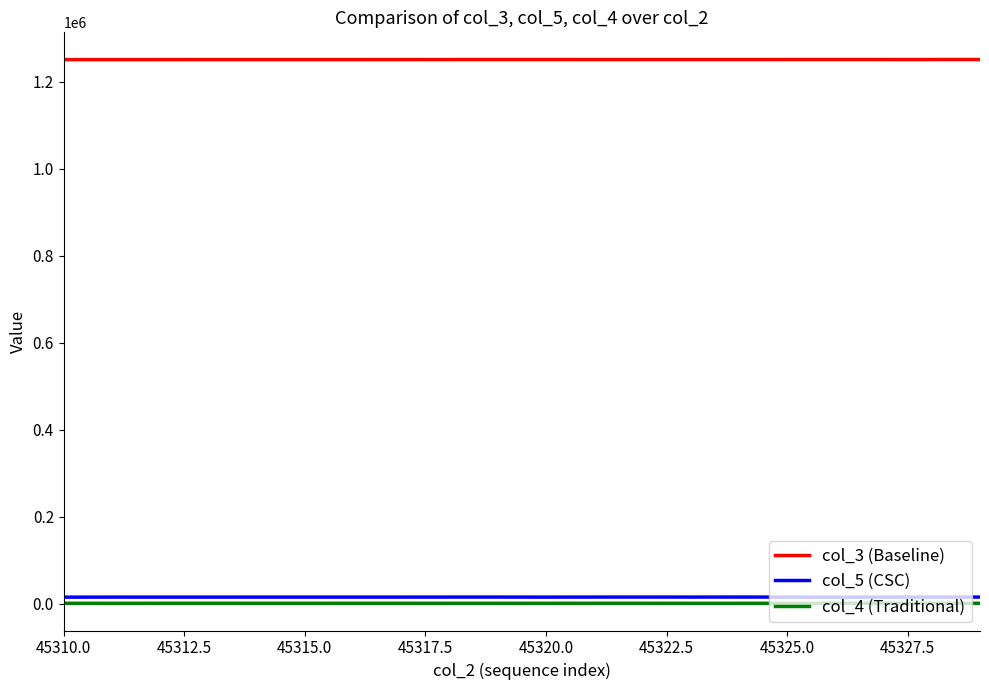

True or false: col_5 (CSC) and col_3 (Baseline) cross at least once.

False